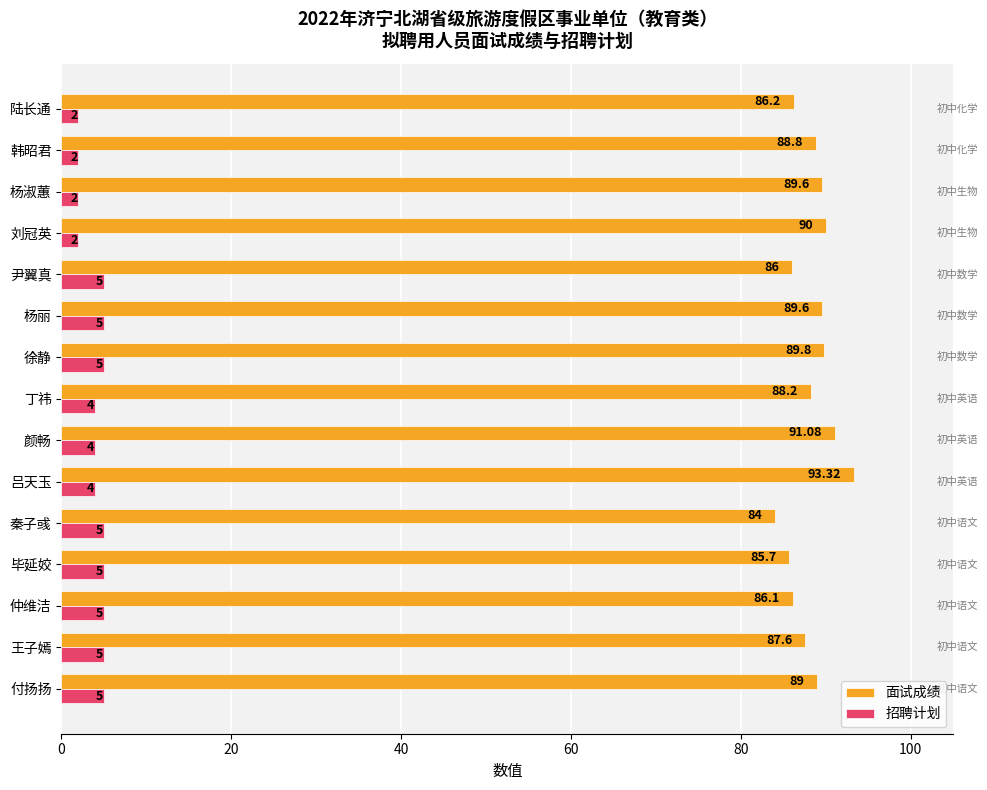

Rank the series by their average value, from highest to lowest.

面试成绩, 招聘计划